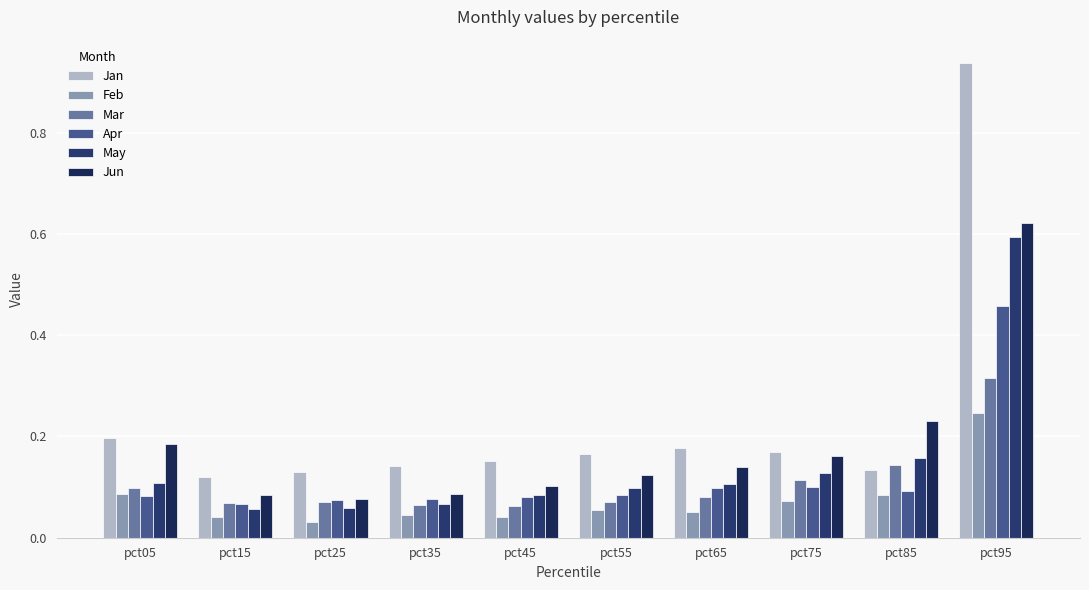

How many groups of bars are there?

10